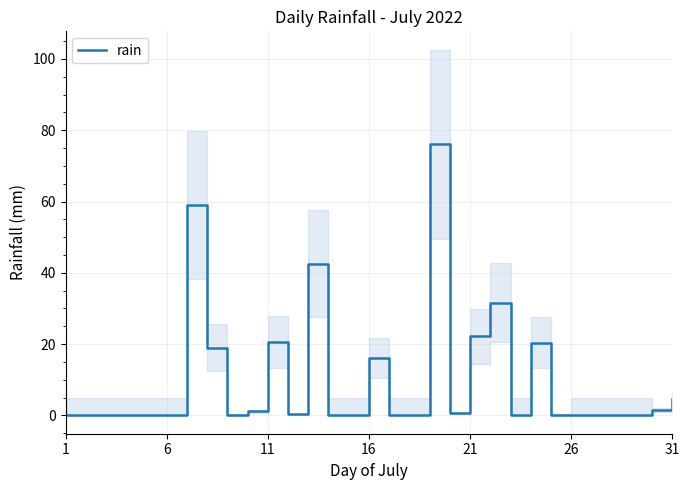

How many data points does each series have?

31